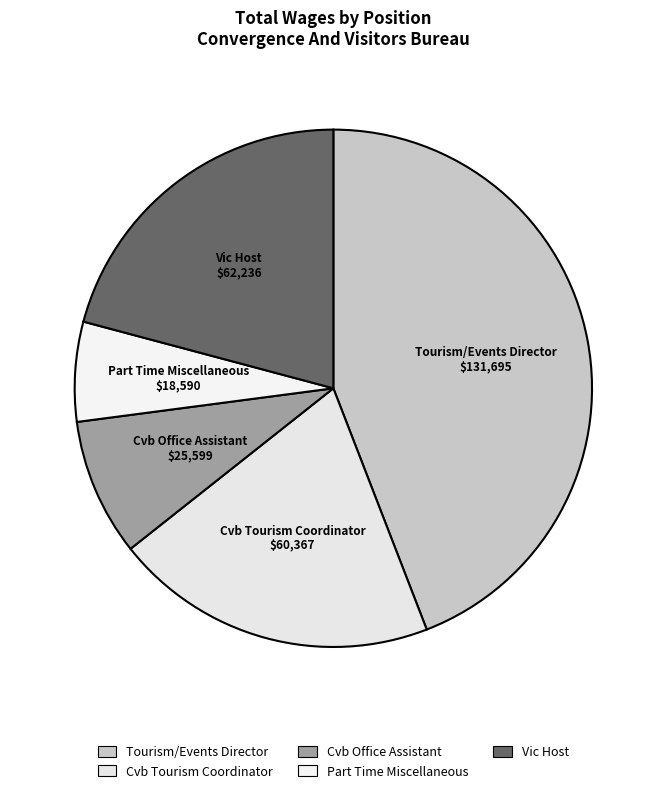

How many segments does this pie chart have?

5